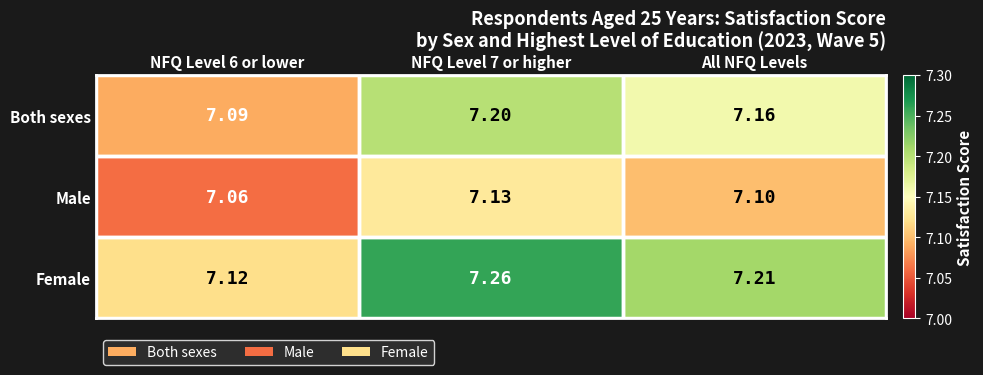

Rank the series at All NFQ Levels from lowest to highest value.

Male, Both sexes, Female